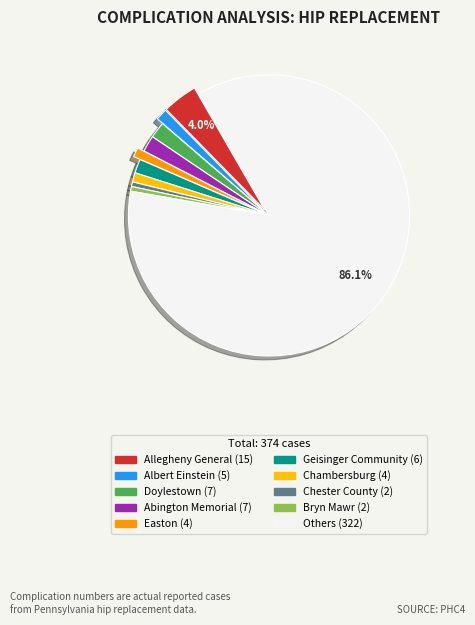

Count the number of slices in the pie.

10